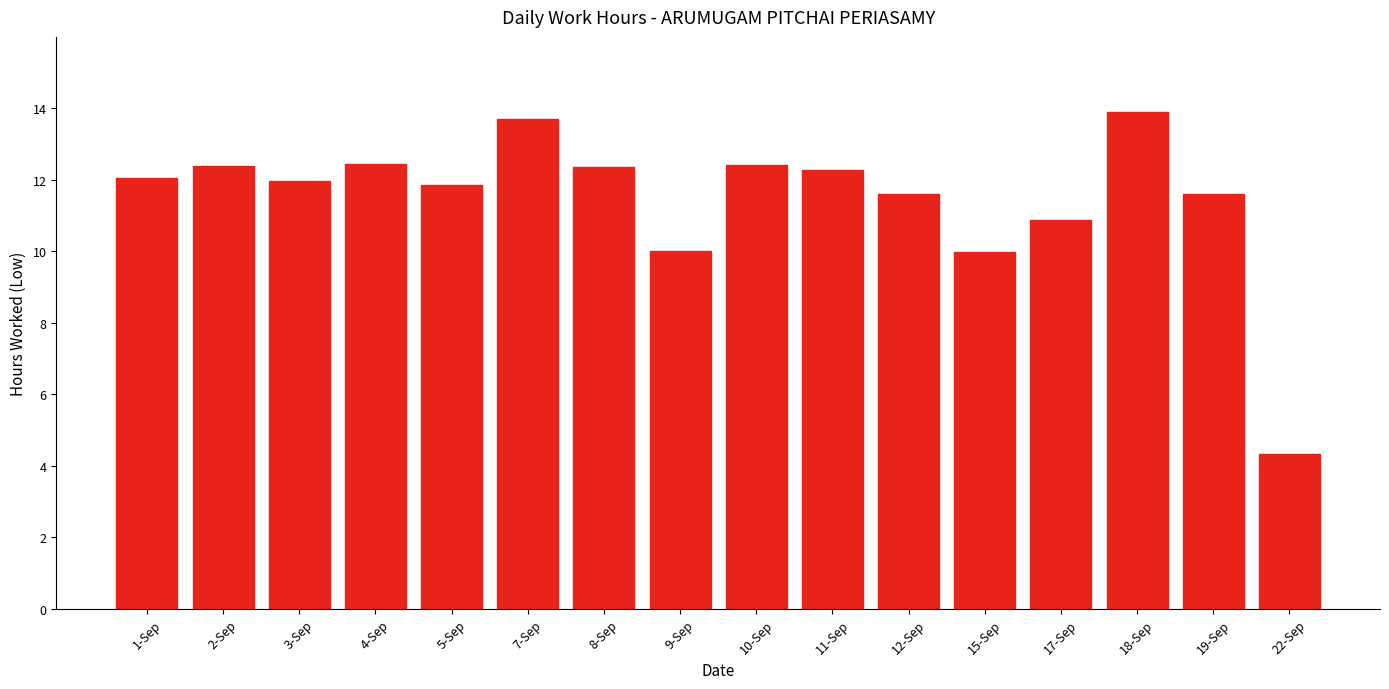

How many distinct data groups are displayed?

1